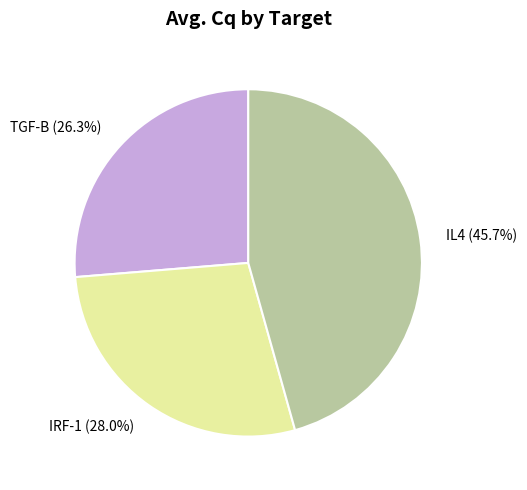

Is TGF-B the majority of the pie?

No